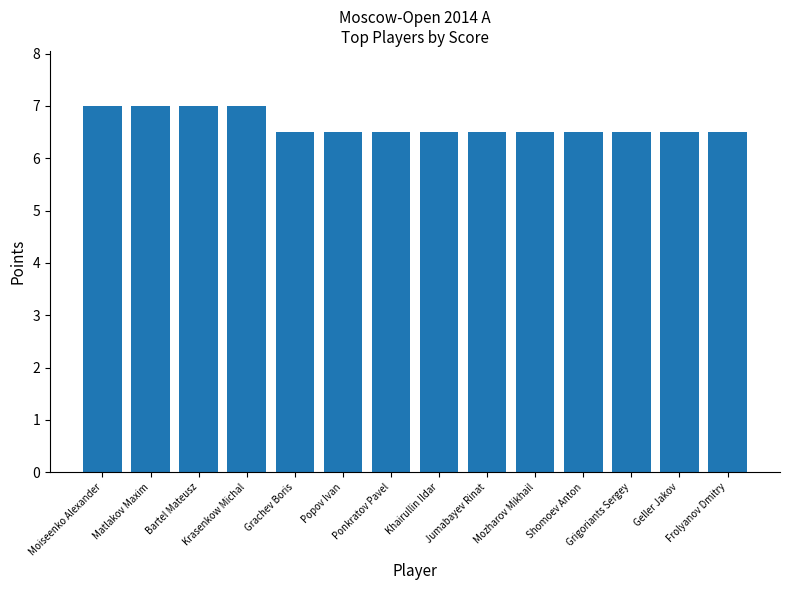

What is the difference between the maximum and minimum values?

0.5